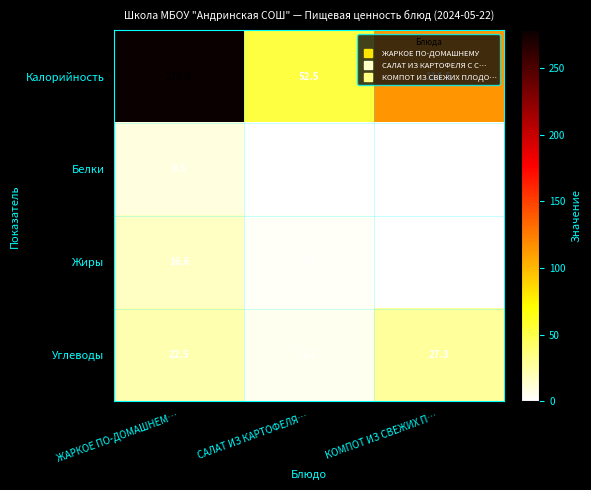

What is the total value across all series at САЛАТ ИЗ КАРТОФЕЛЯ…?

61.5